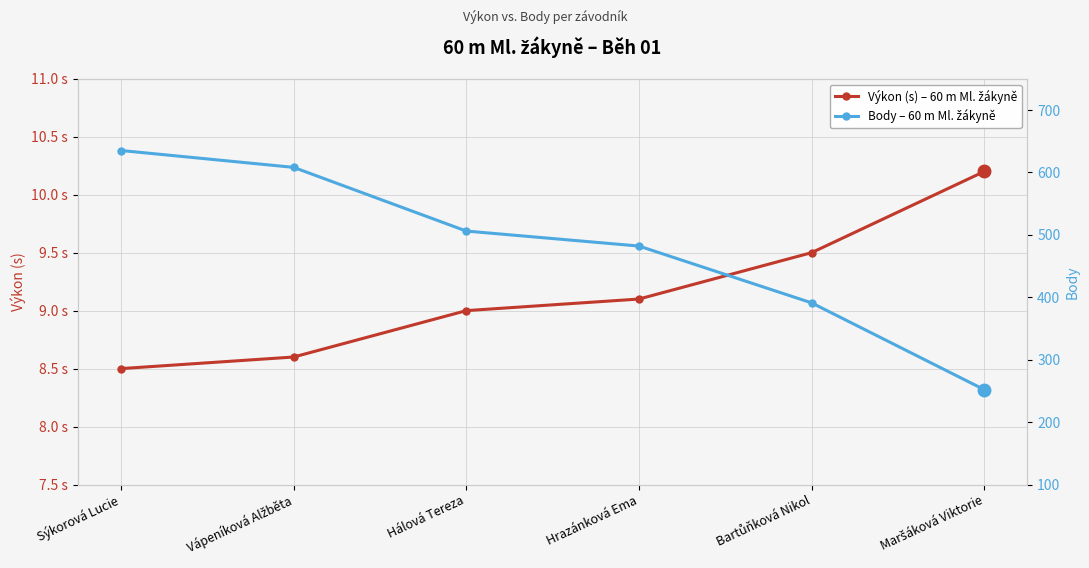

Where is Body – 60 m Ml. žákyně nearest to the value 443?

Hrazánková Ema